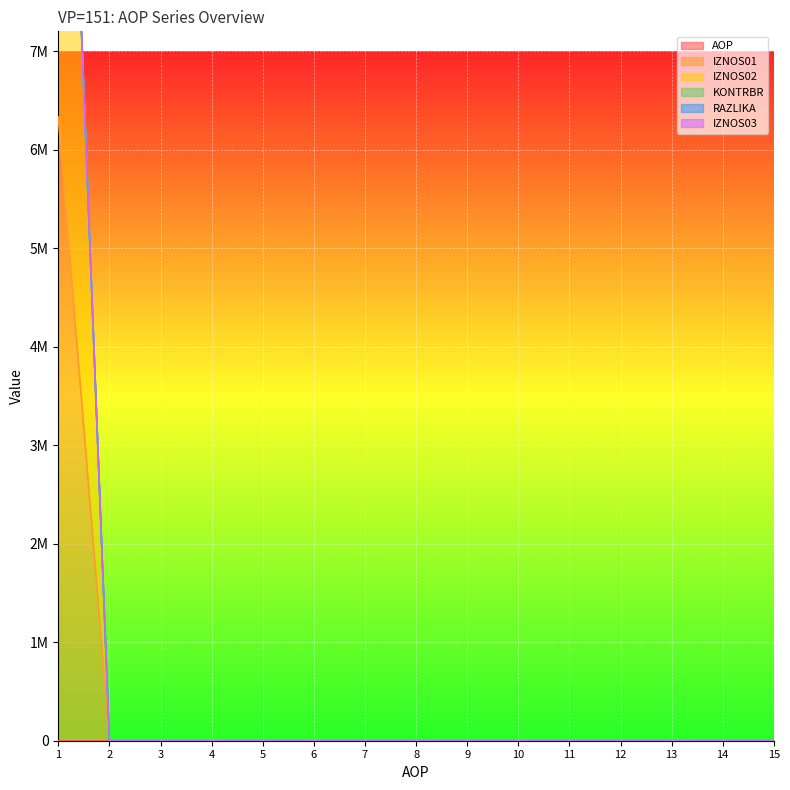

Which series has the largest total across all categories?

IZNOS01